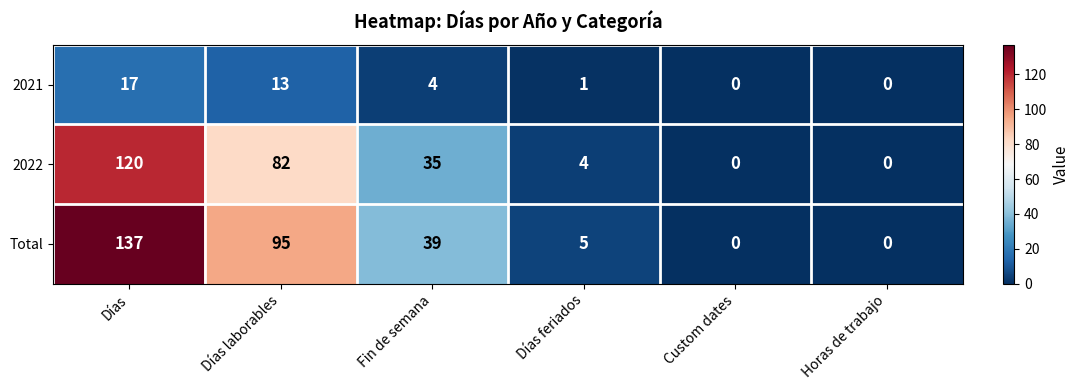

What is the spread (max minus min) of values at Días?

120